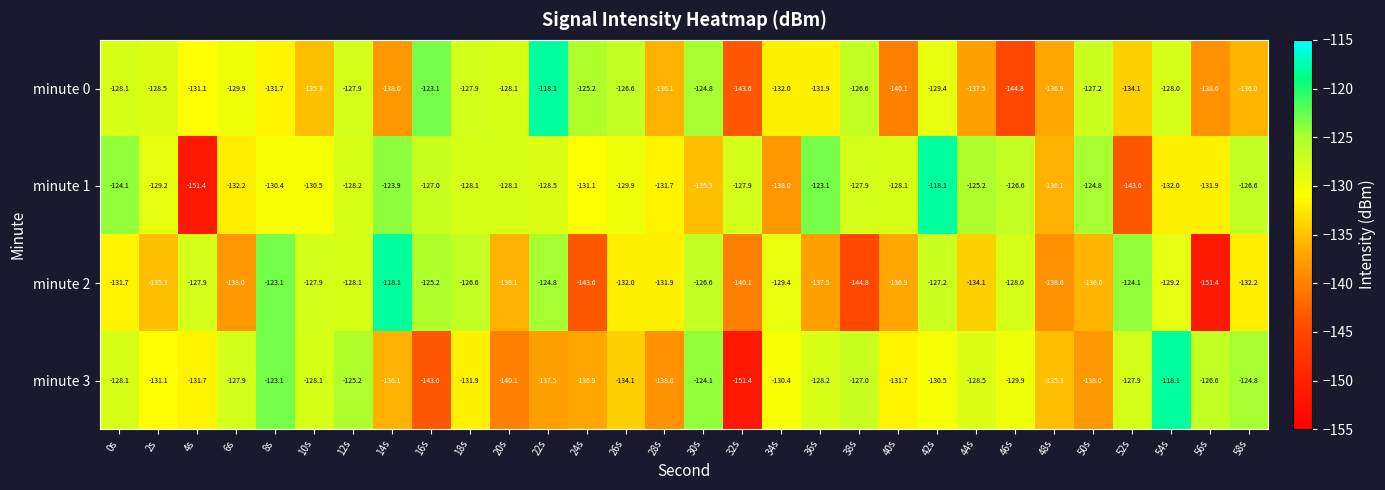

Which series changed the most between 20s and 24s?

minute 2